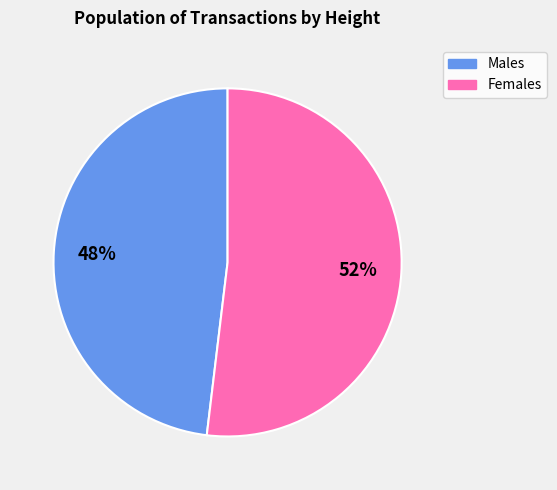

To the nearest percent, what is the average slice percentage?

50%